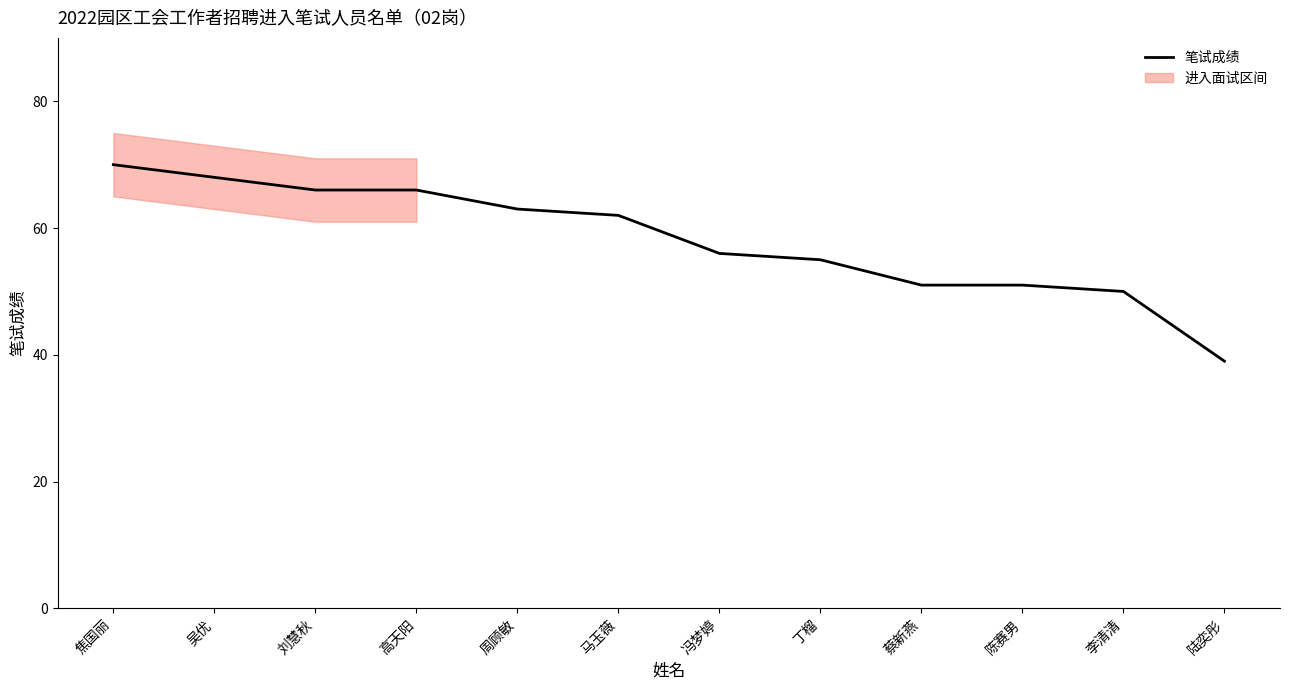

Reading left to right, transcribe all the data shown in this chart.

焦国丽=70	吴优=68	刘慧秋=66	高天阳=66	周顾敏=63	马玉薇=62	冯梦婷=56	丁榴=55	蔡新燕=51	陈赛男=51	李清清=50	陆奕彤=39